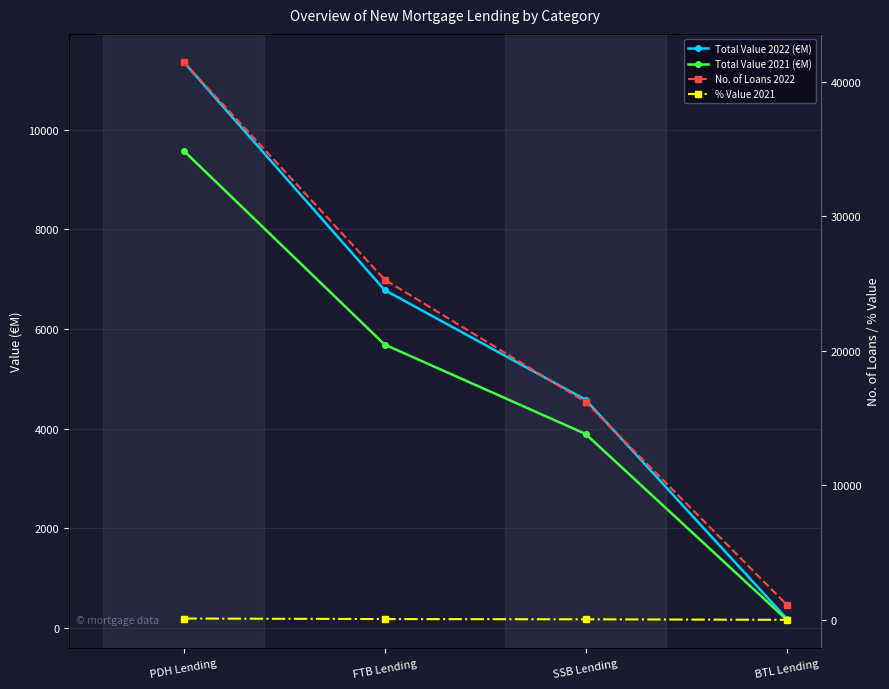

How many data points does each series have?

4